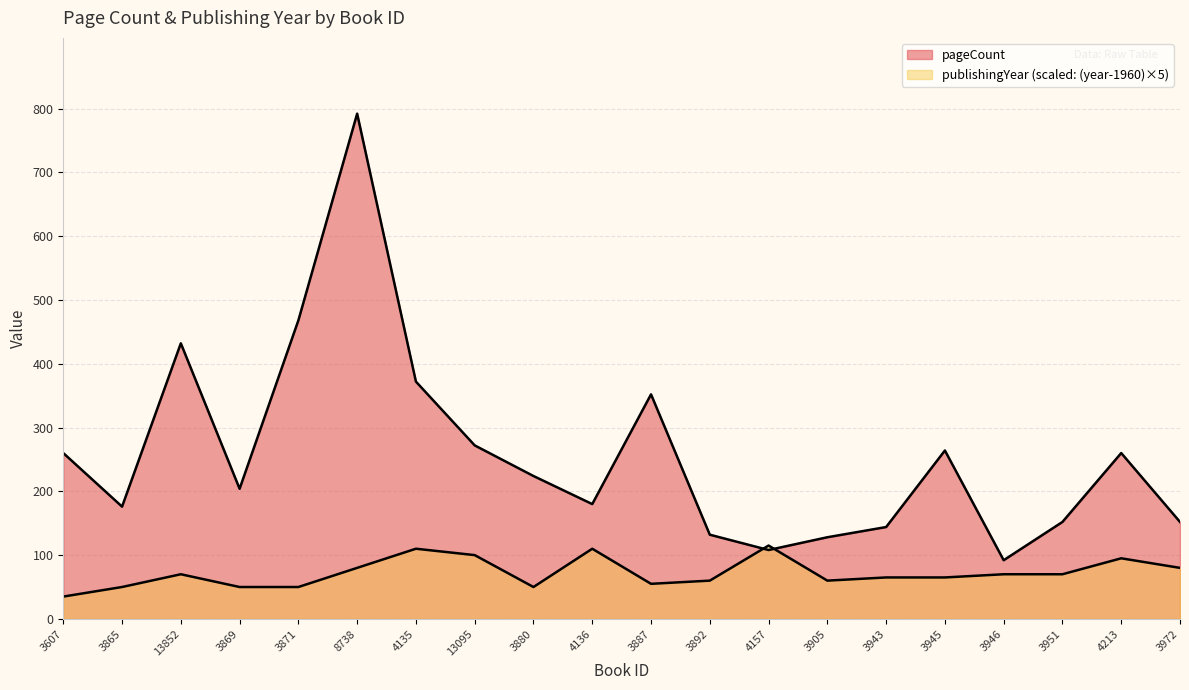

How many lines are shown in the chart?

2